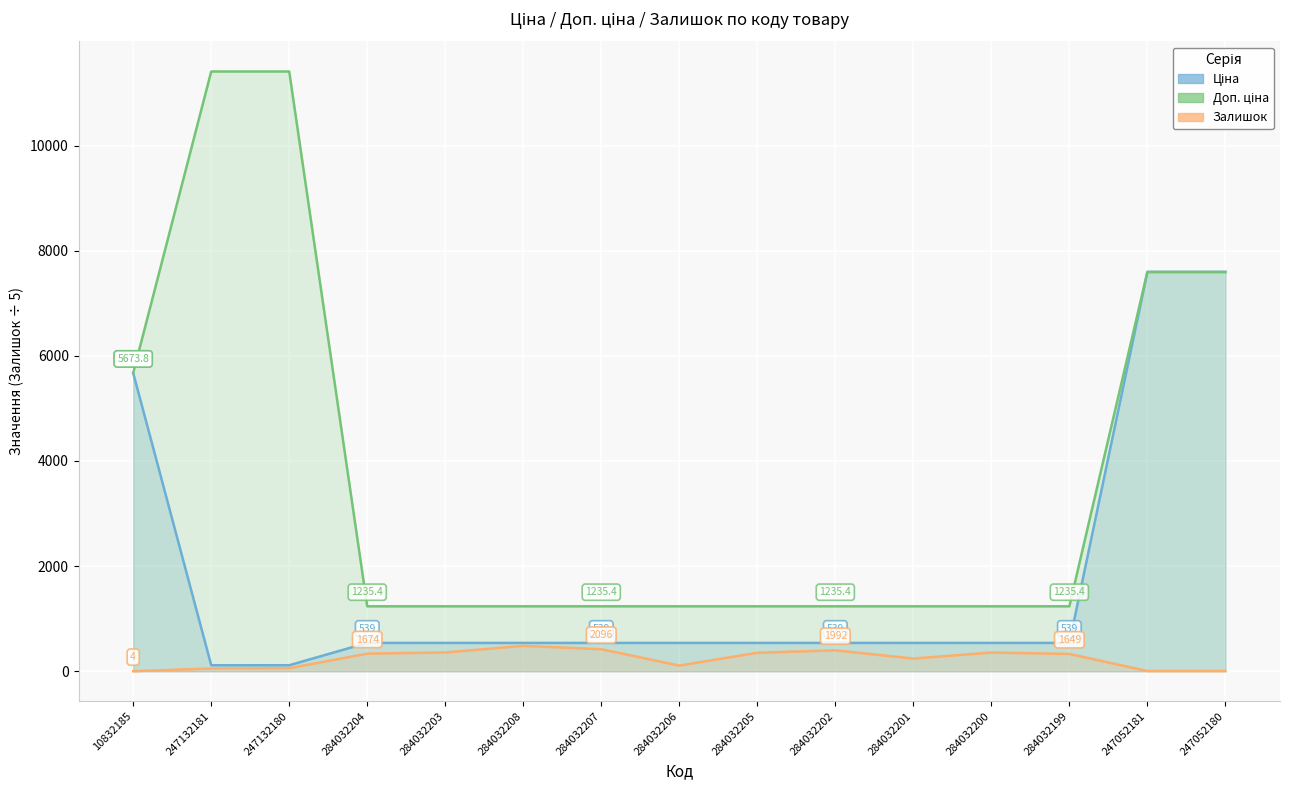

What is the minimum value for Доп. ціна?

1235.4